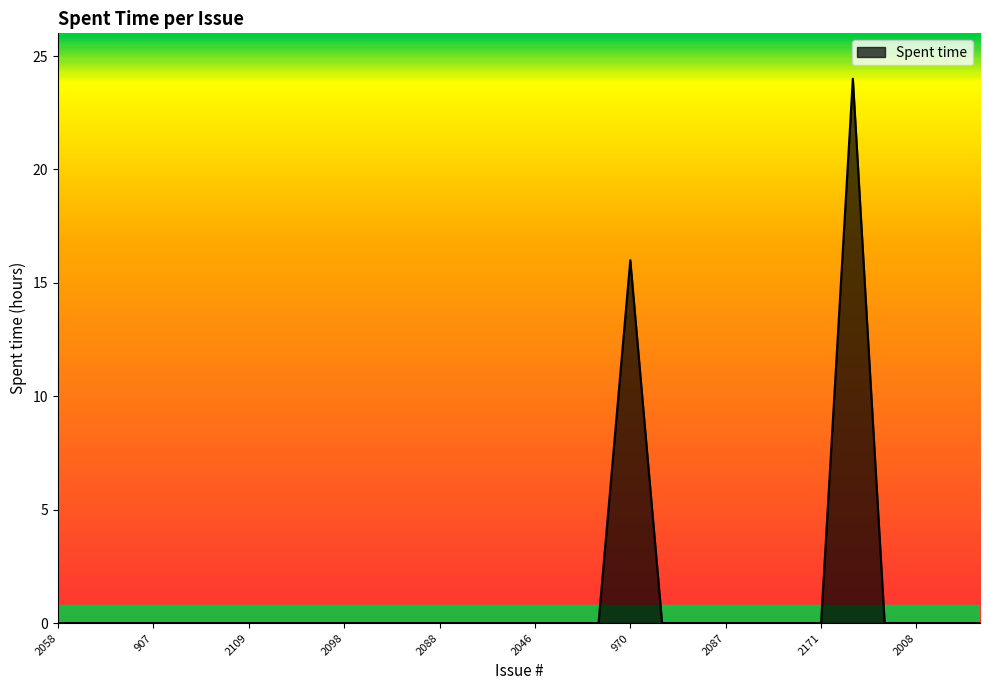

True or false: the data has more than 0 interior local peaks.

True